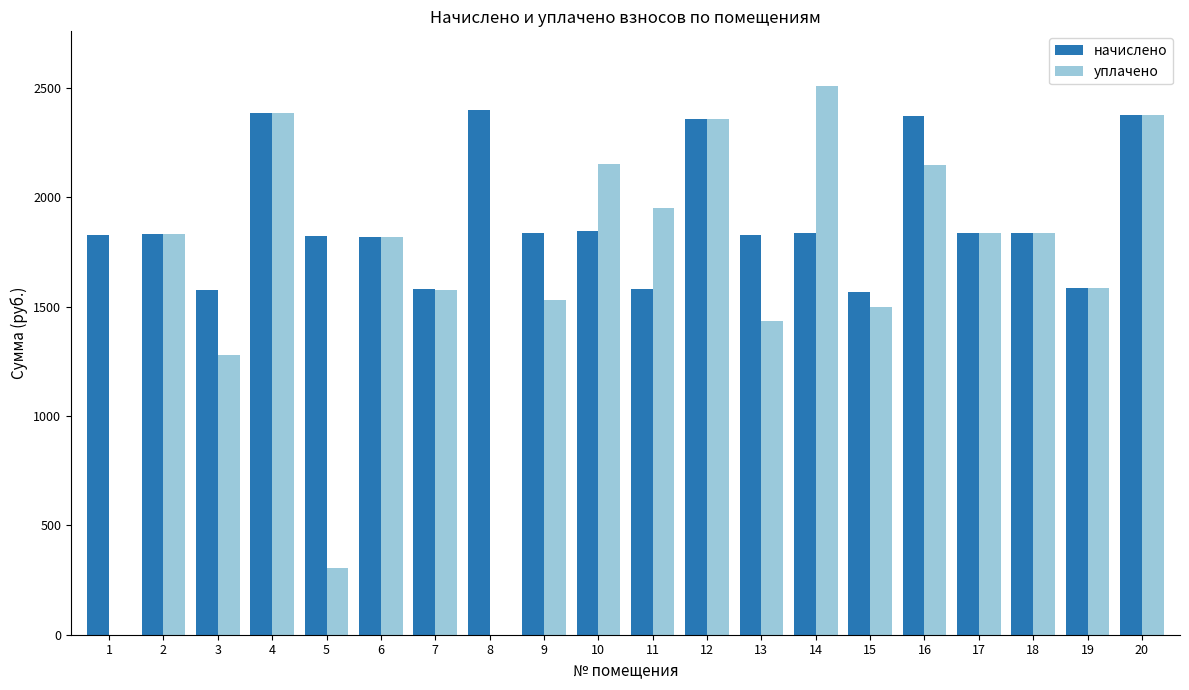

Between 1 and 5, which series saw the biggest shift?

уплачено